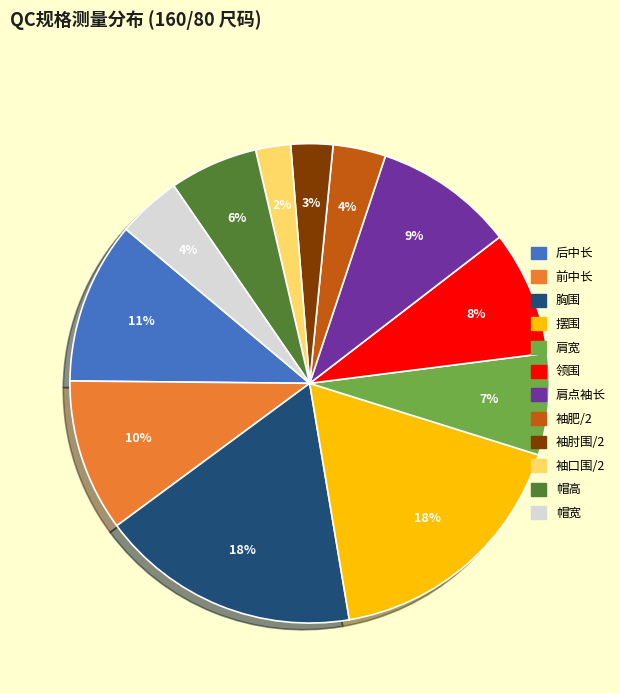

Is there any slice that represents more than half of the pie?

No